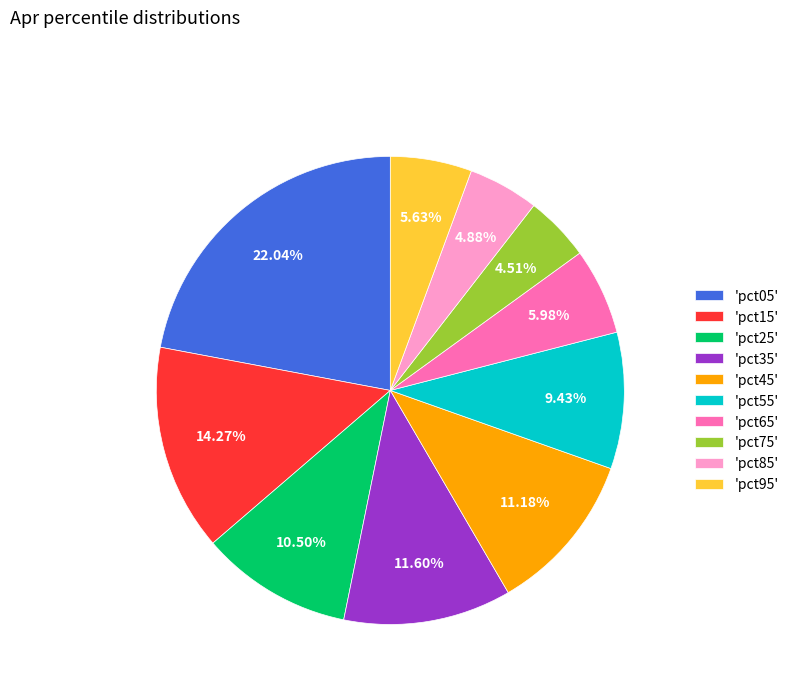

Does any single category account for the majority?

No